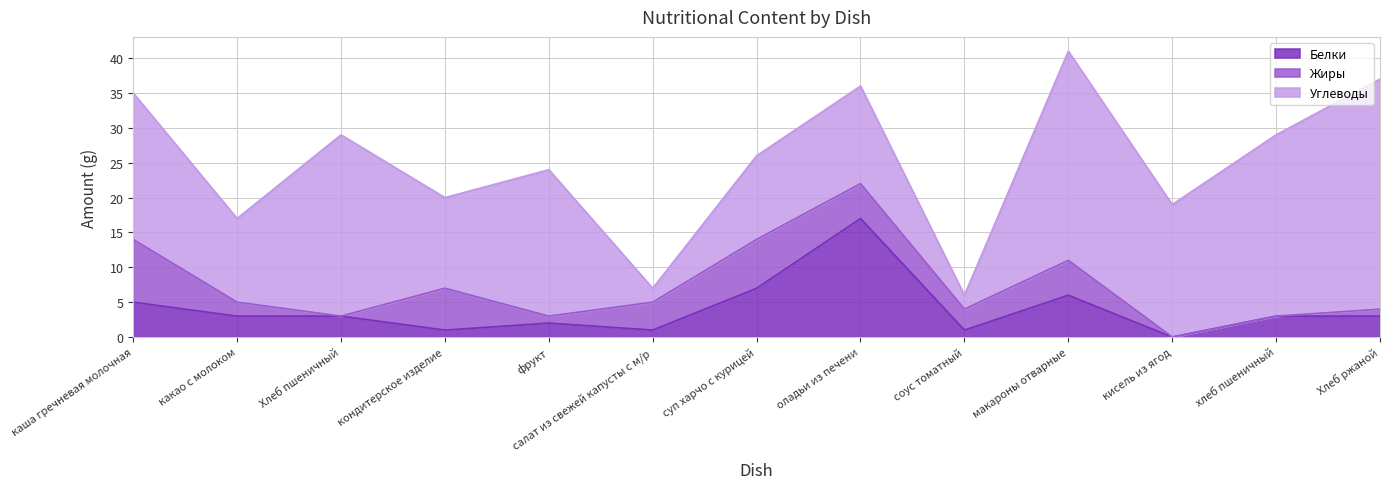

In Углеводы, how many points are lower than both neighbors (excluding endpoints)?

5